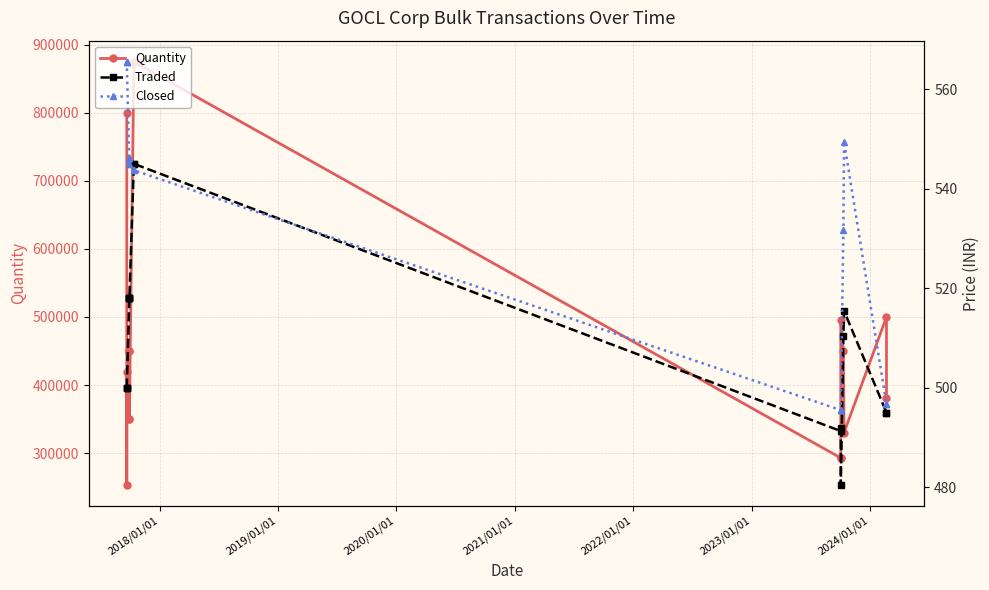

Rank the series by their maximum value, from highest to lowest.

Quantity, Closed, Traded